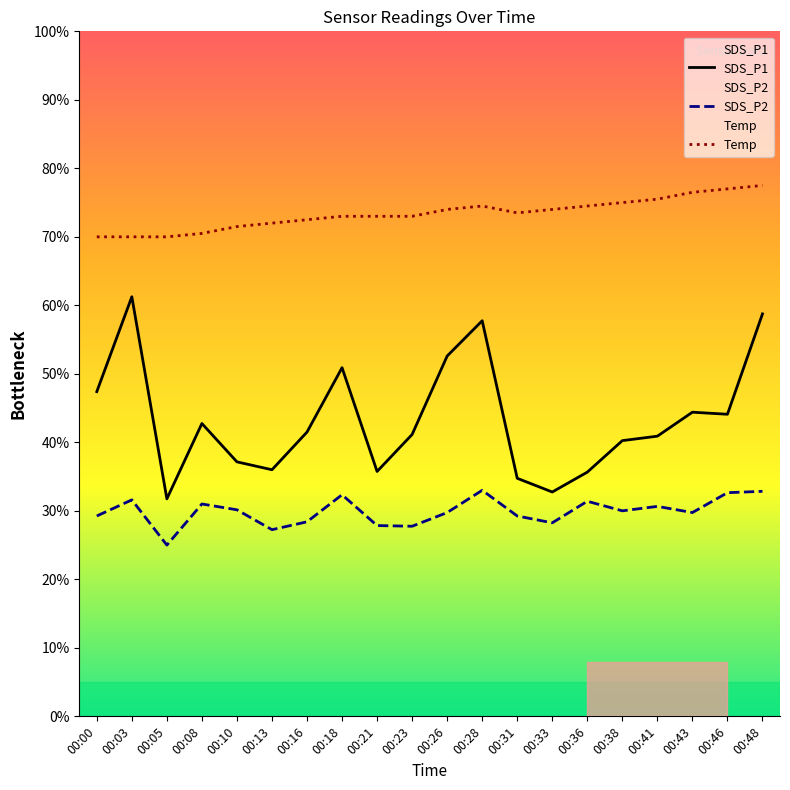

Does the chart display data point markers on the line(s)?

No